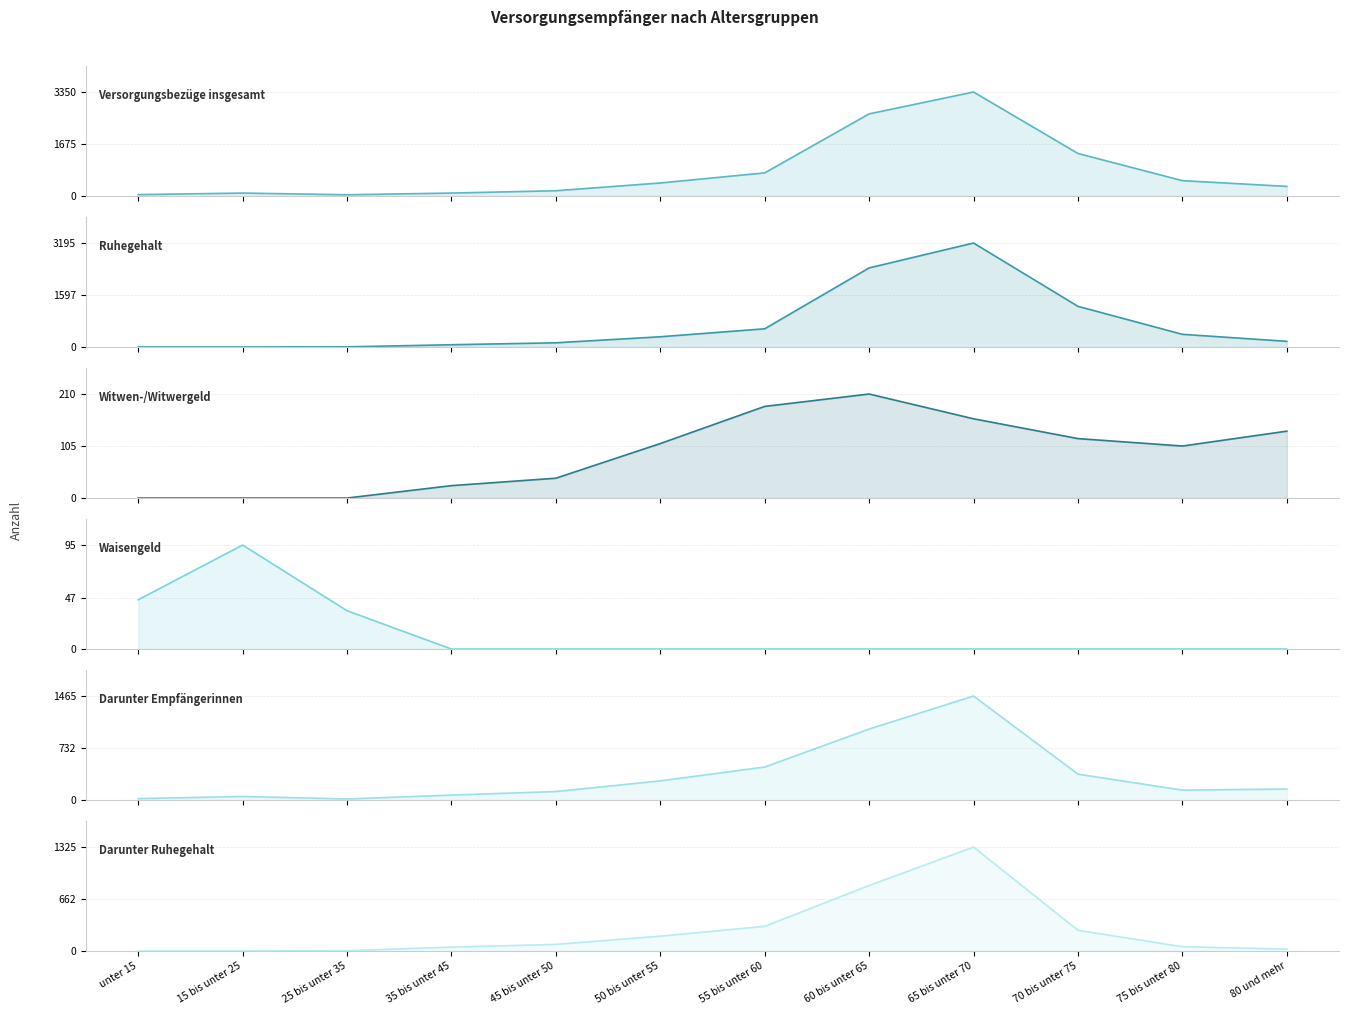

Where do Waisengeld and Ruhegehalt first cross each other?

25 bis unter 35 and 35 bis unter 45